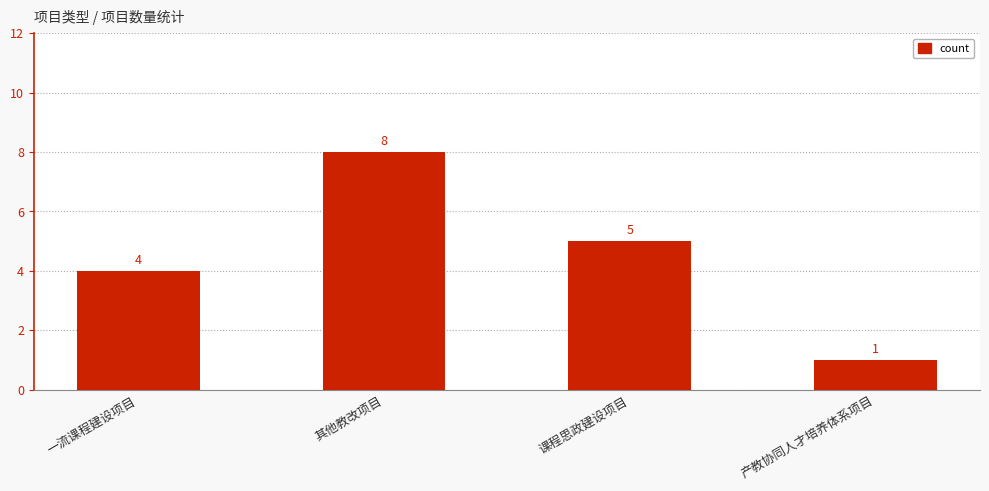

Rank the categories by value from highest to lowest.

其他教改项目, 课程思政建设项目, 一流课程建设项目, 产教协同人才培养体系项目